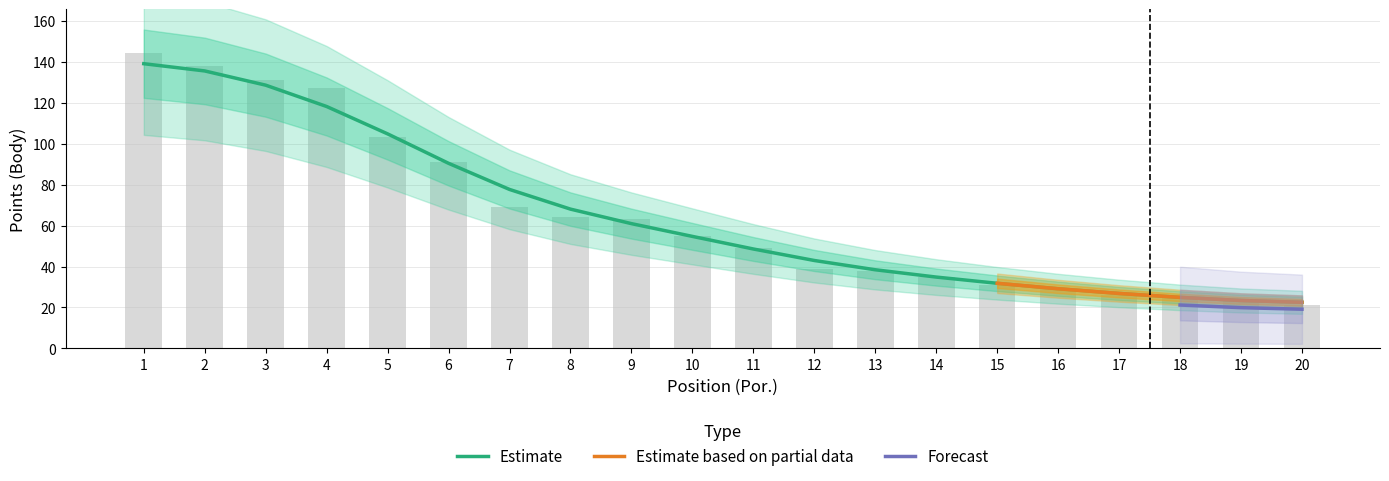

At which label is Spolu closest to 82?

6